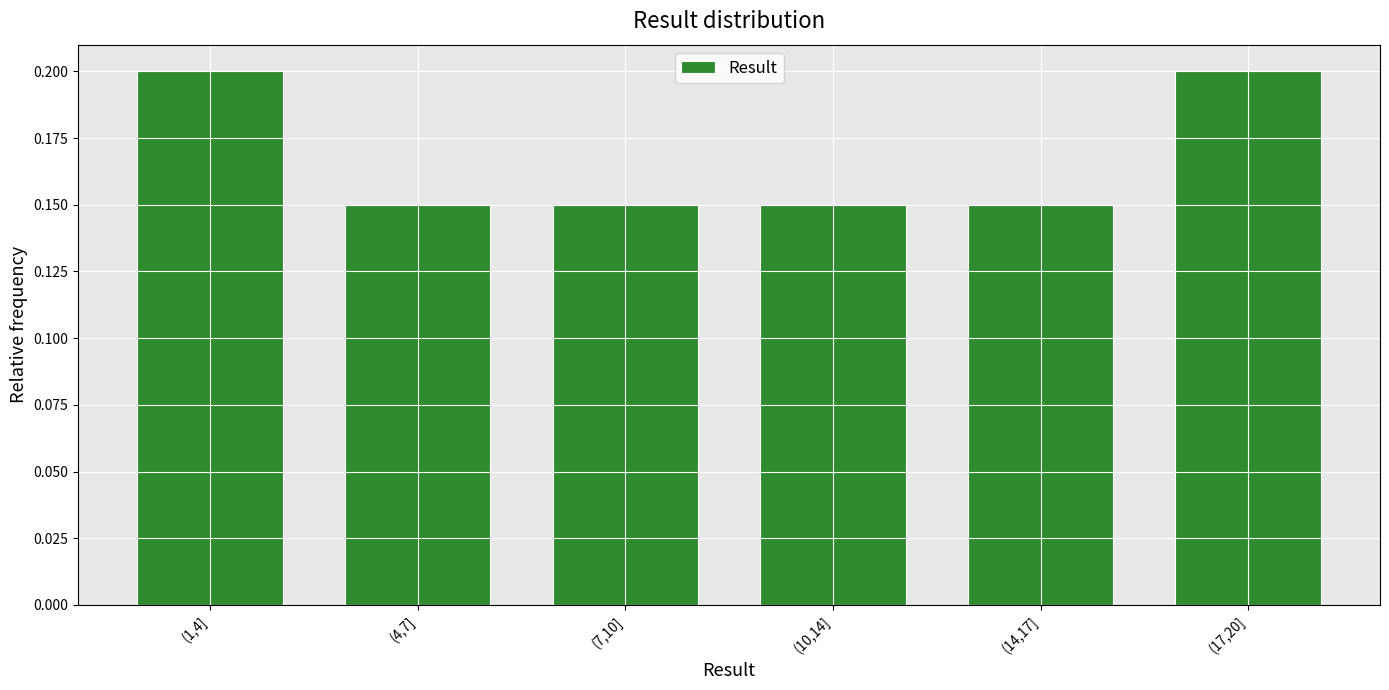

The chart shows a value of 0.3 at (4,7]. True or false?

False